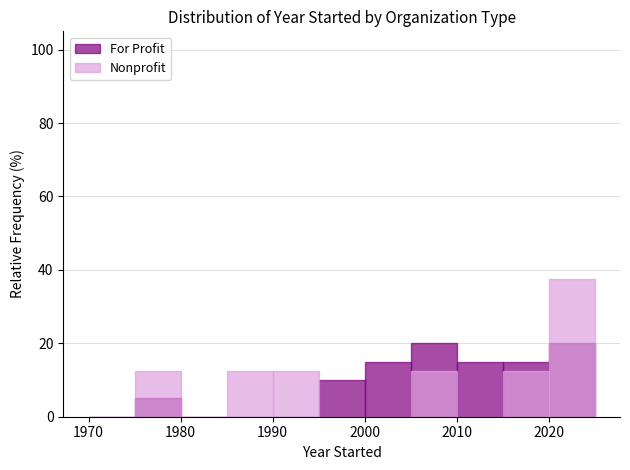

Count the number of data series in this chart.

2